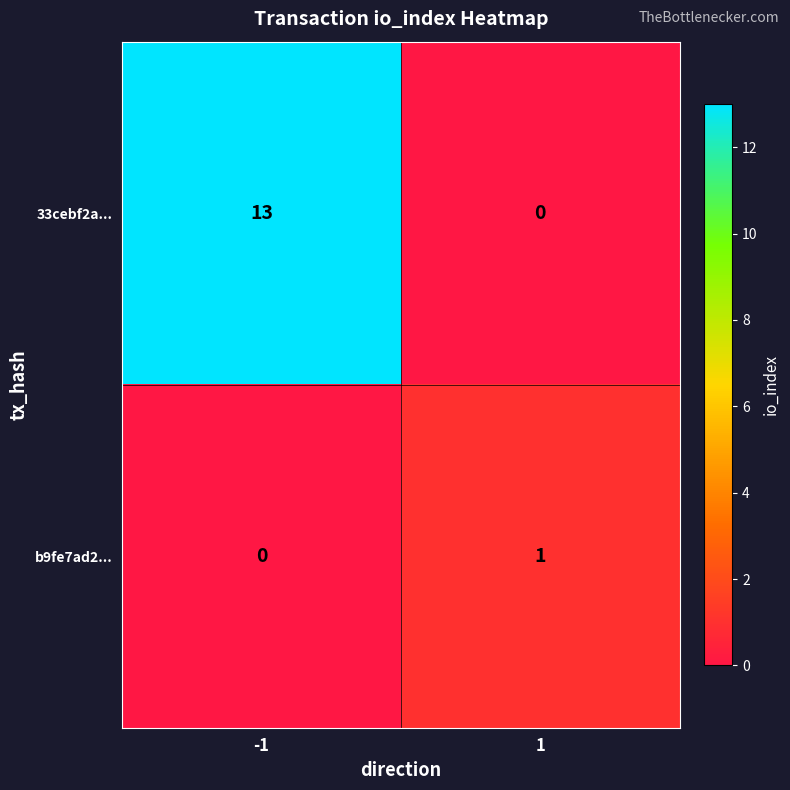

How many data points does each series have?

2